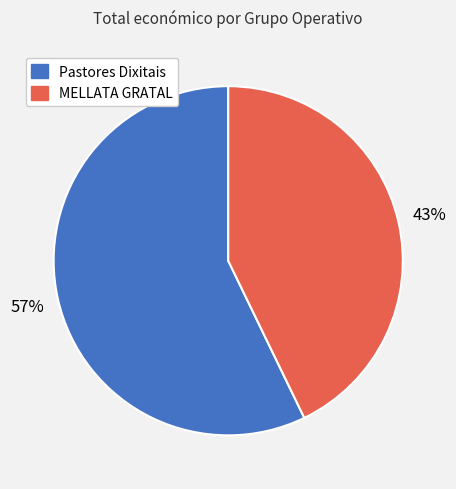

Is there a majority slice in this chart?

Yes